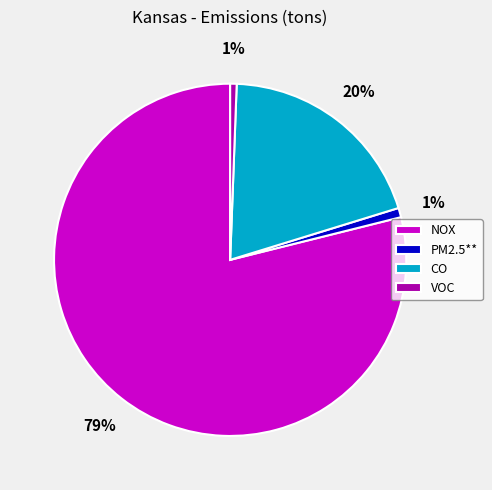

To the nearest percent, what is the difference between the CO and VOC slice percentages?

19%